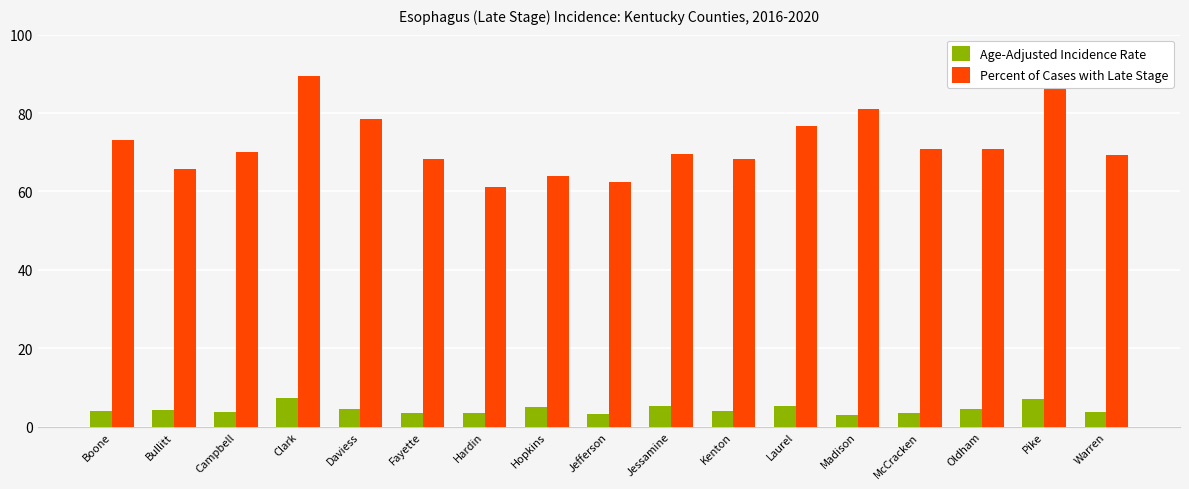

Read the Age-Adjusted Incidence Rate value at Jessamine.

5.3